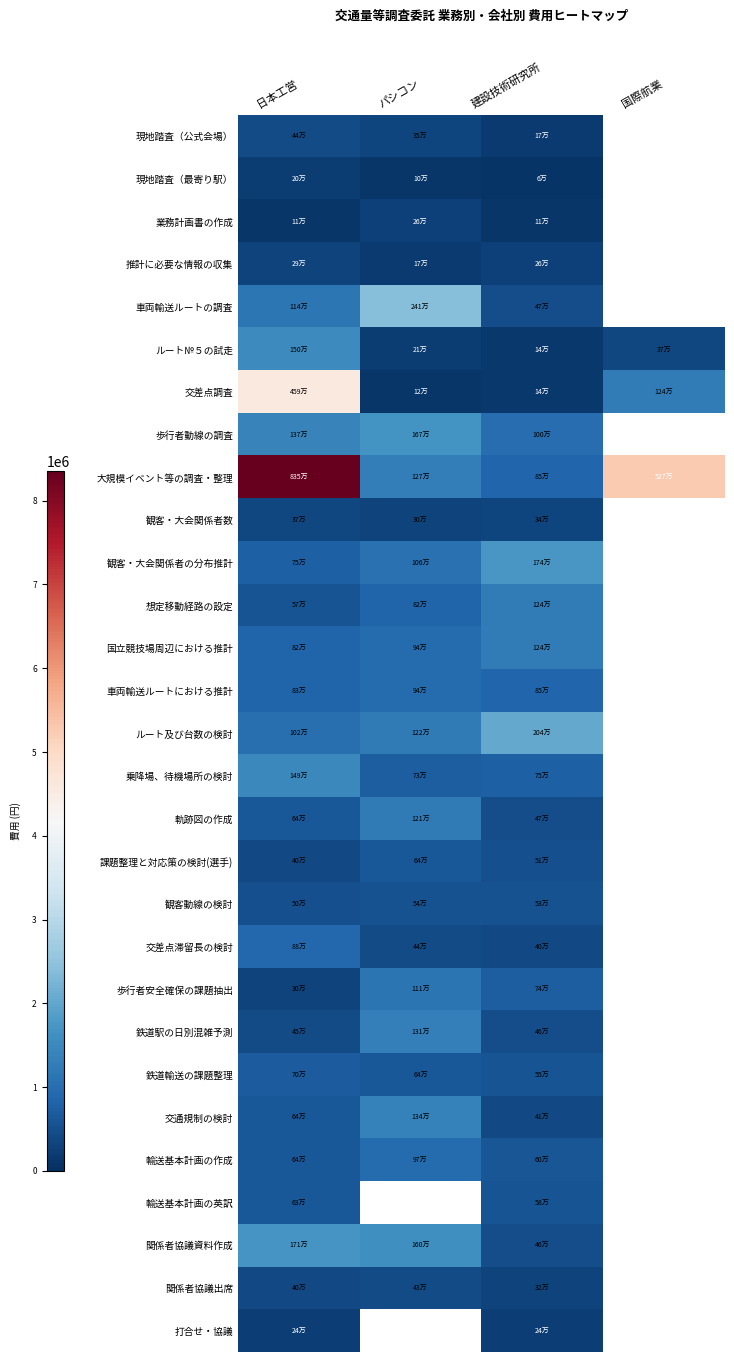

How many data points in 課題整理と対応策の検討(選手) are less than 640500?

2